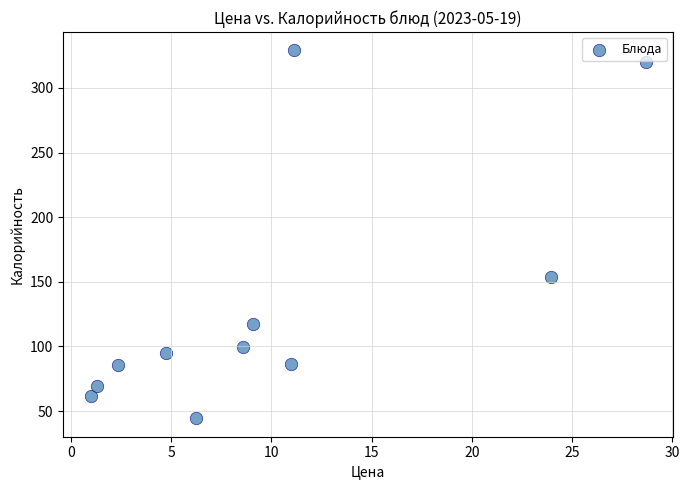

What Y value in the scatter plot is closest to 186?

153.8